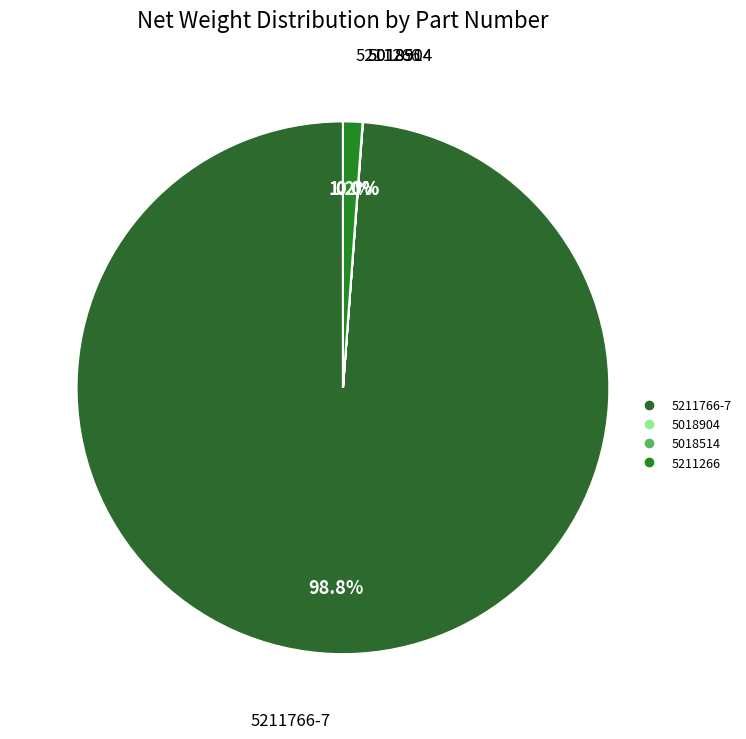

How much of the chart is everything except 5211266?

98.8%